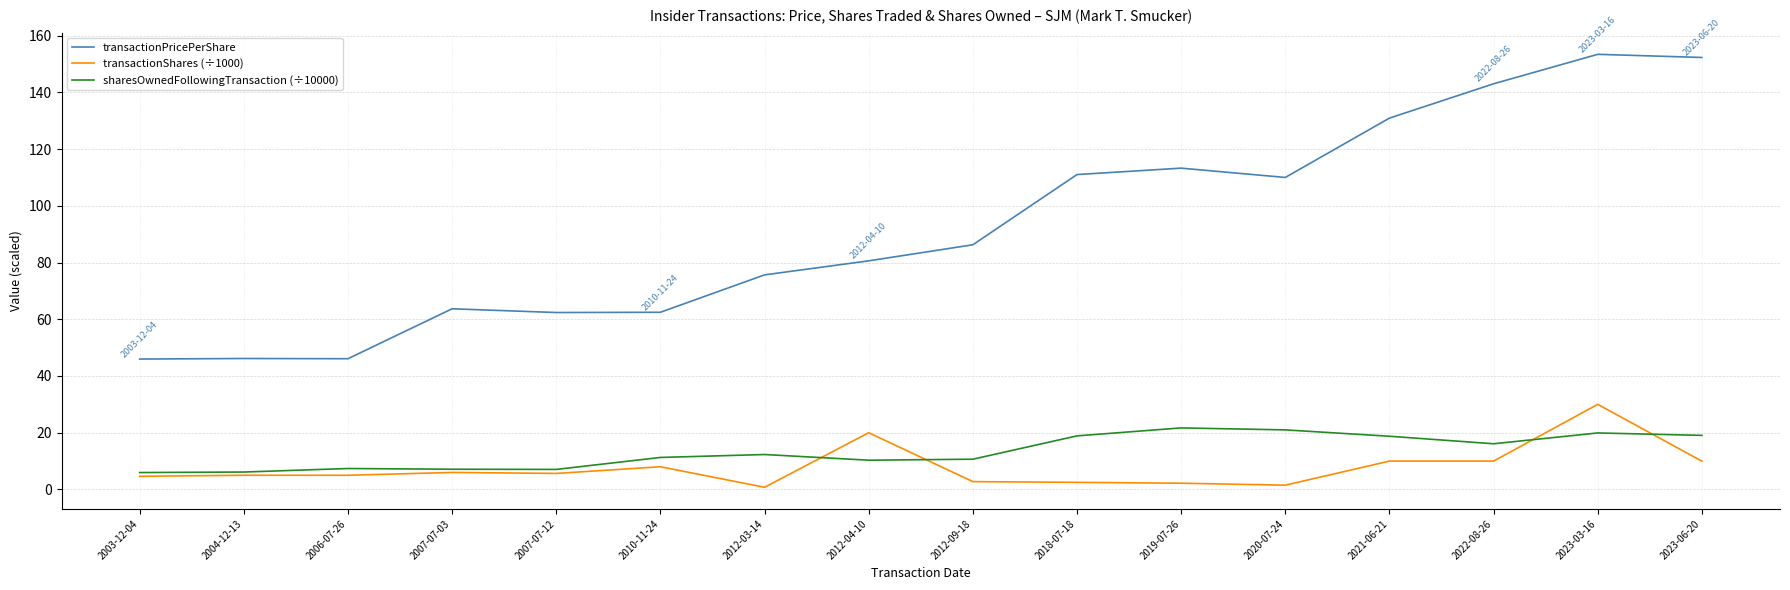

At how many categories does at least one series exceed 38?

16